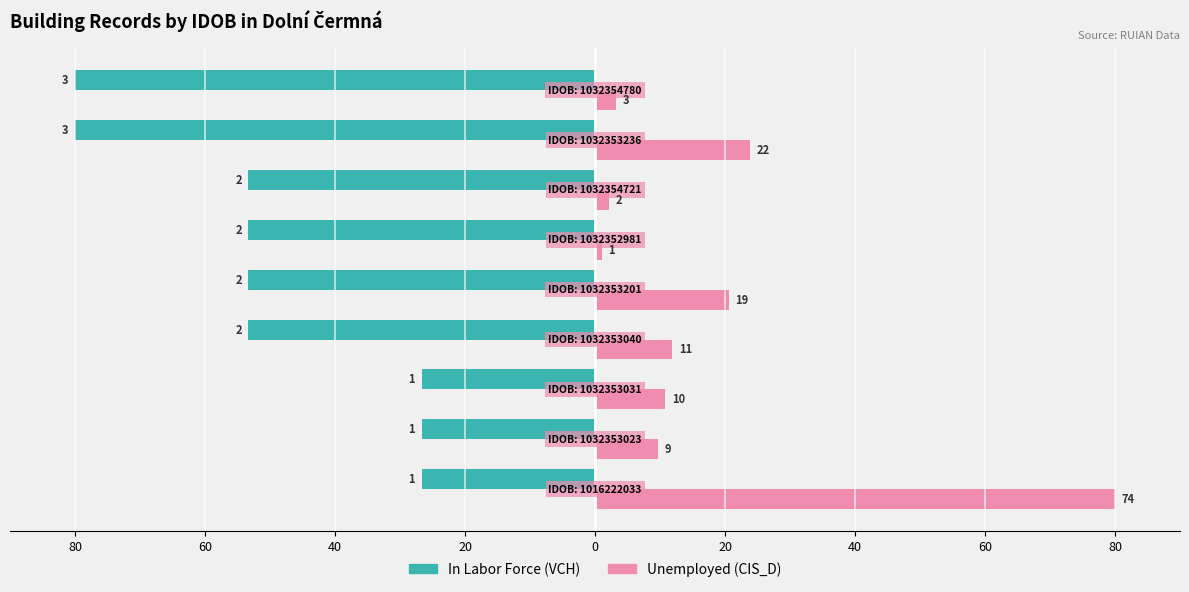

How many groups of bars are there?

9